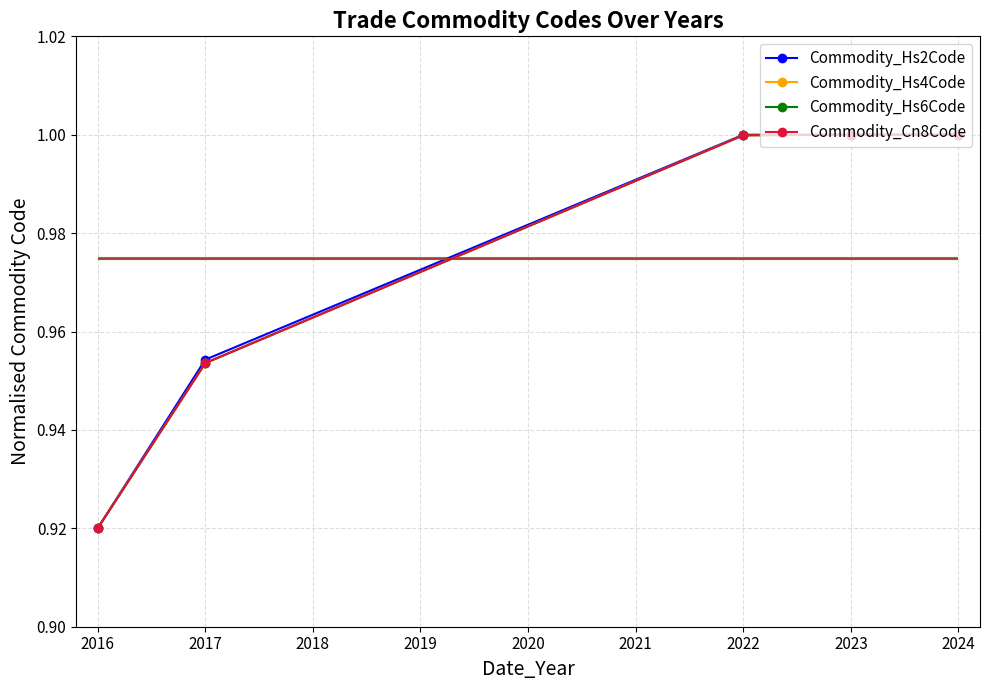

How many intersections are there between Commodity_Cn8Code and Commodity_Hs4Code?

1